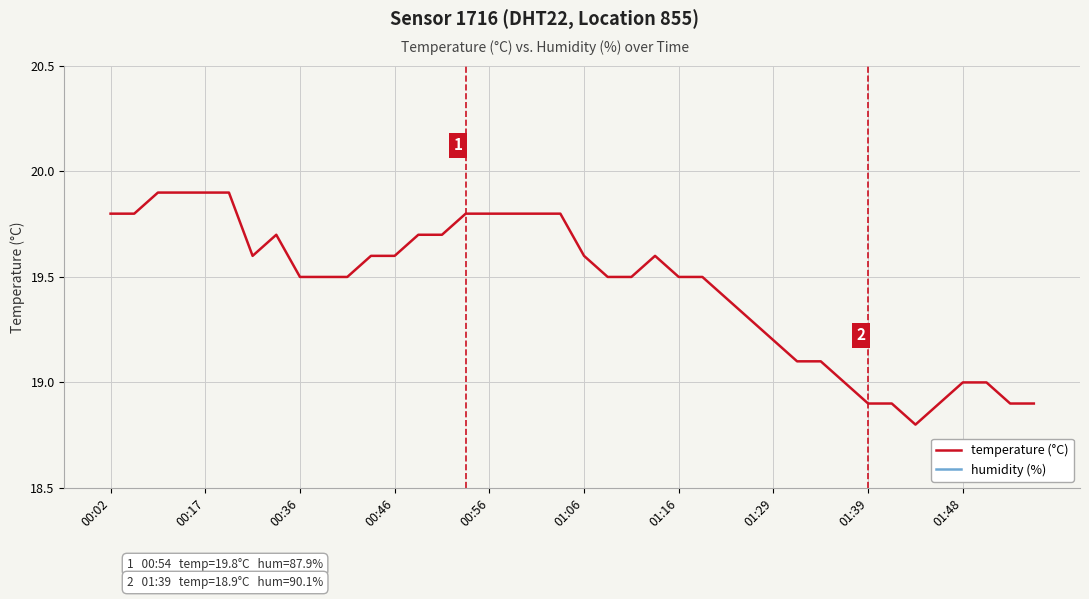

How many values in the humidity (%) series exceed 89?

26